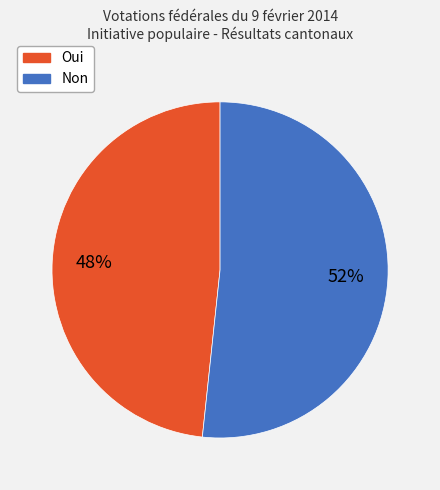

What is the majority slice?

Non